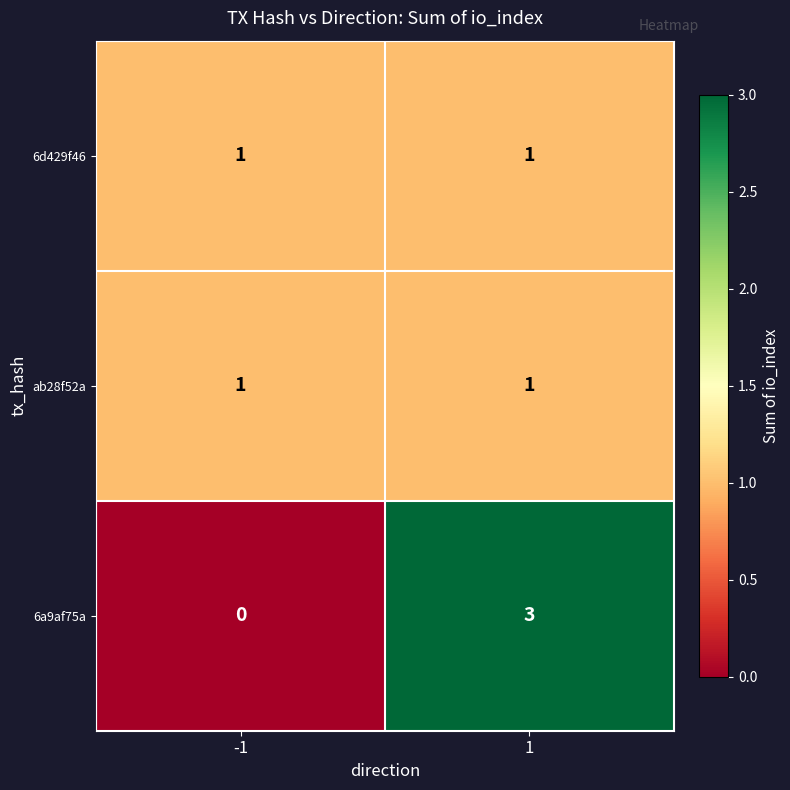

Rank the categories by 6a9af75a value from lowest to highest.

-1, 1